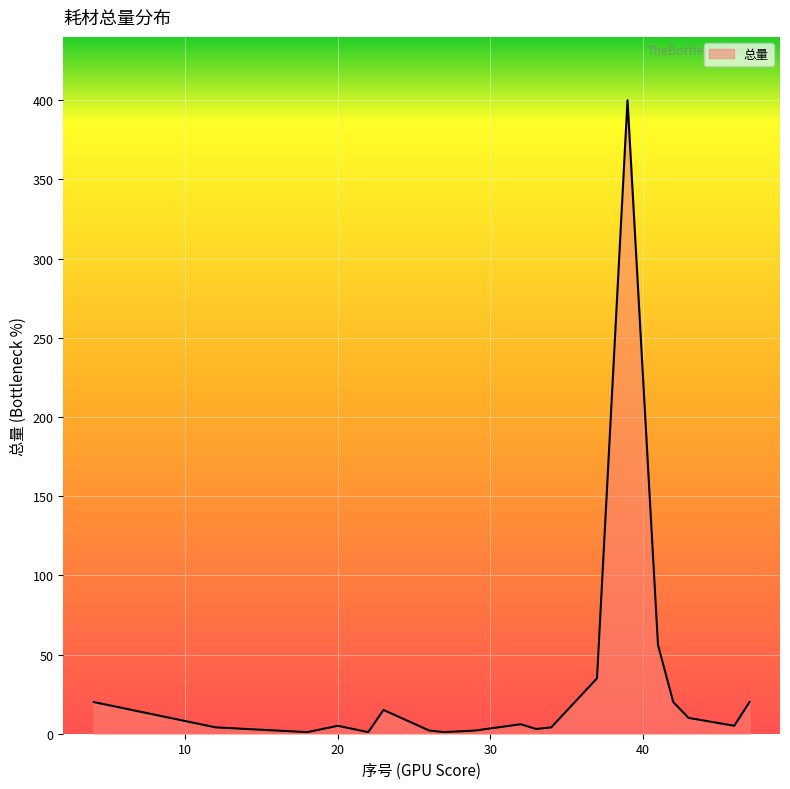

What is the greatest value displayed?

400